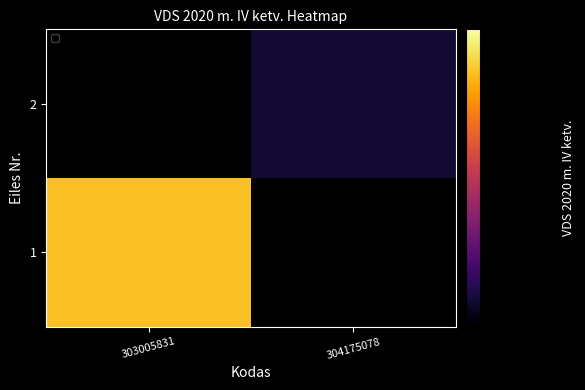

Which series has the largest total across all categories?

1